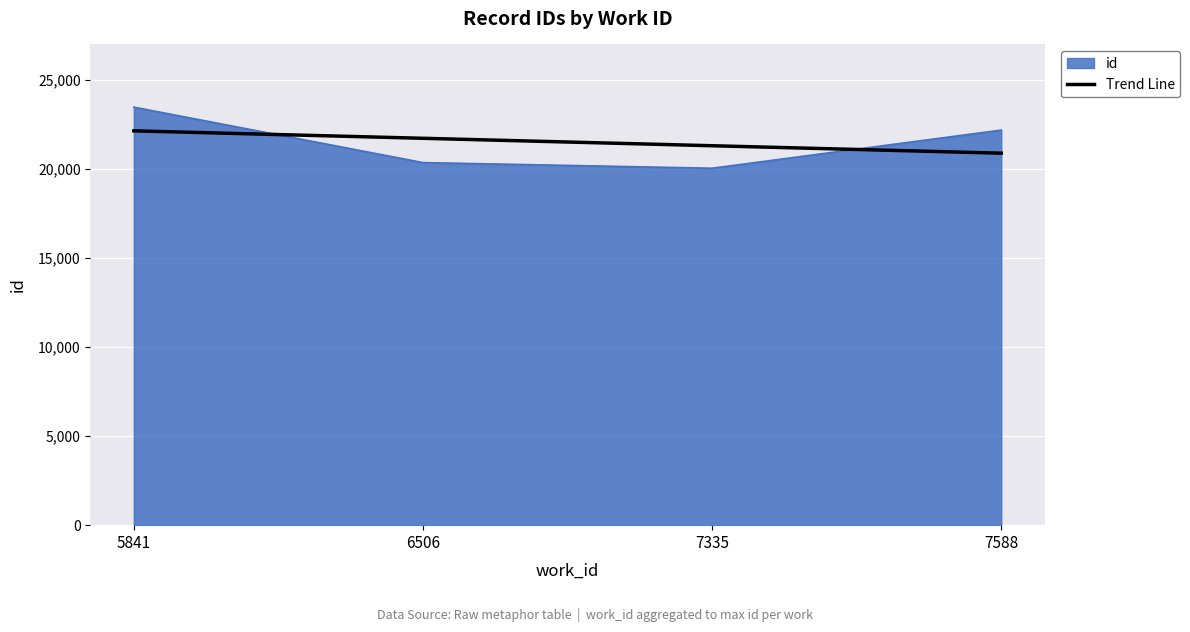

List the series in order of their peak value, lowest first.

Trend Line, id